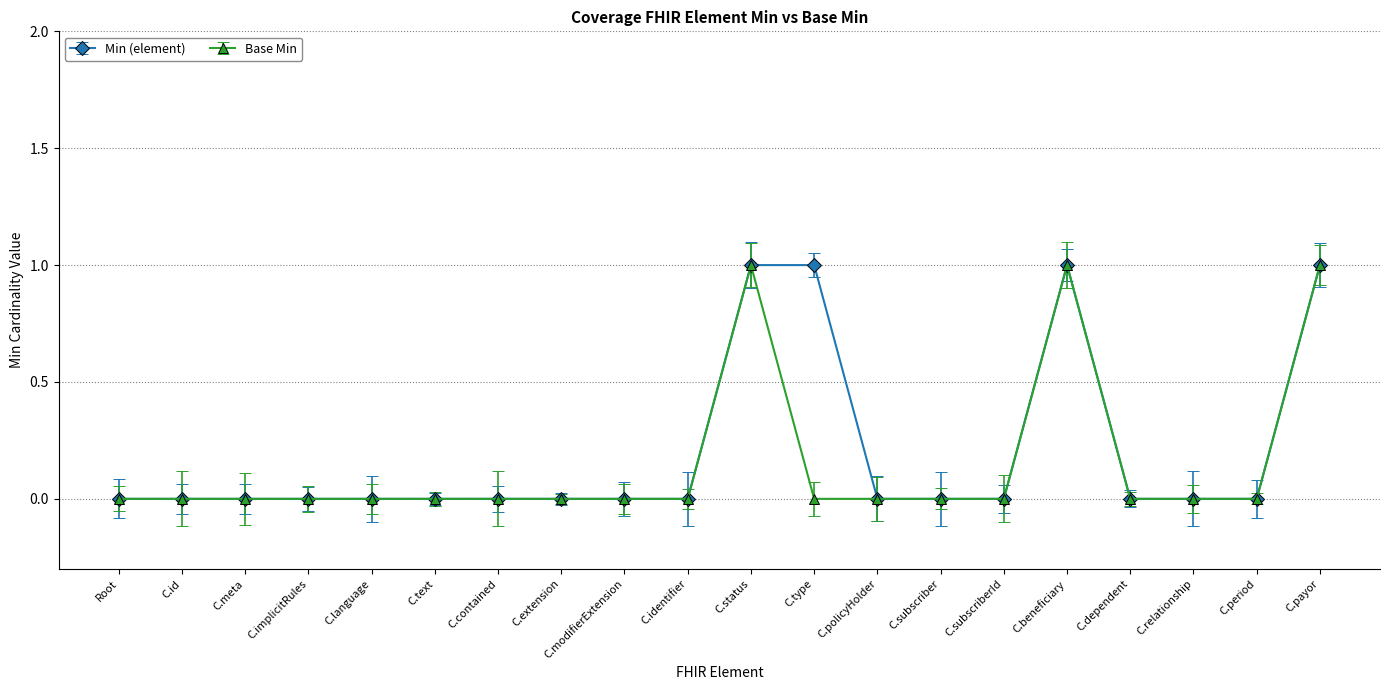

Reading left to right, extract all data points from this chart.

Min (element): Coverage=0	Coverage.id=0	Coverage.meta=0	Coverage.implicitRules=0	Coverage.language=0	Coverage.text=0	Coverage.contained=0	Coverage.extension=0	Coverage.modifierExtension=0	Coverage.identifier=0	Coverage.status=1	Coverage.type=1	Coverage.policyHolder=0	Coverage.subscriber=0	Coverage.subscriberId=0	Coverage.beneficiary=1	Coverage.dependent=0	Coverage.relationship=0	Coverage.period=0	Coverage.payor=1
Base Min: Coverage=0	Coverage.id=0	Coverage.meta=0	Coverage.implicitRules=0	Coverage.language=0	Coverage.text=0	Coverage.contained=0	Coverage.extension=0	Coverage.modifierExtension=0	Coverage.identifier=0	Coverage.status=1	Coverage.type=0	Coverage.policyHolder=0	Coverage.subscriber=0	Coverage.subscriberId=0	Coverage.beneficiary=1	Coverage.dependent=0	Coverage.relationship=0	Coverage.period=0	Coverage.payor=1